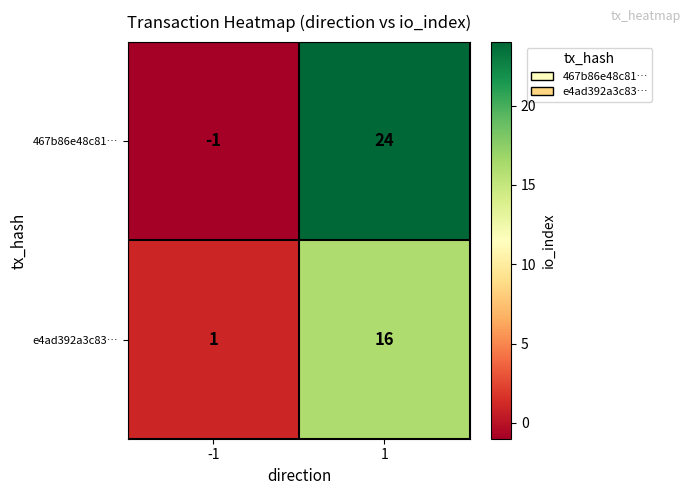

What is the difference between the highest and lowest values at 1?

8